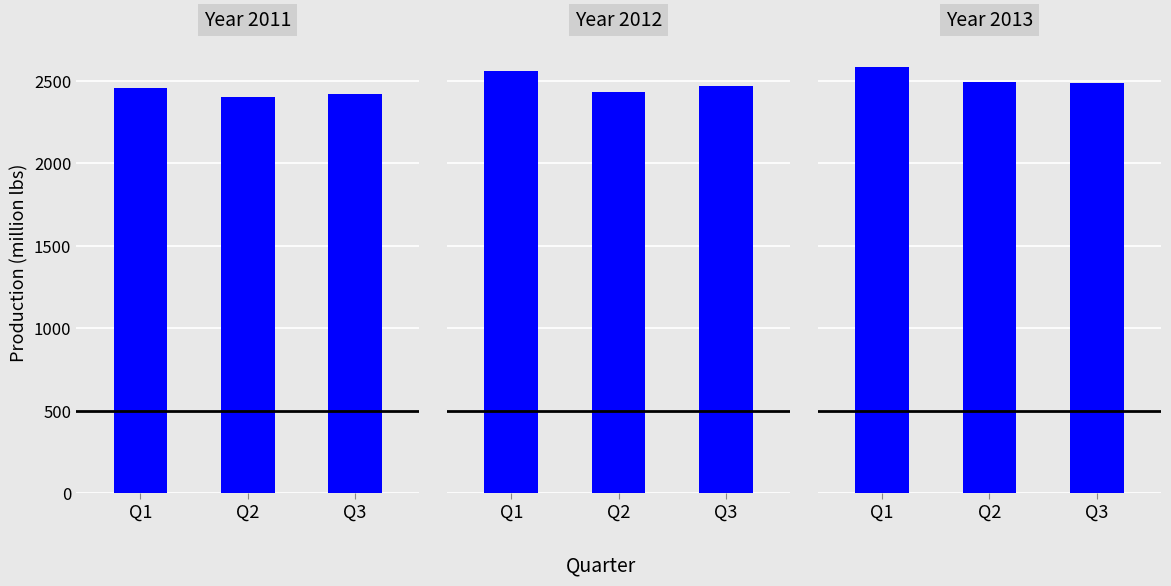

How many values in the Production 2013 series are below 2490?

1